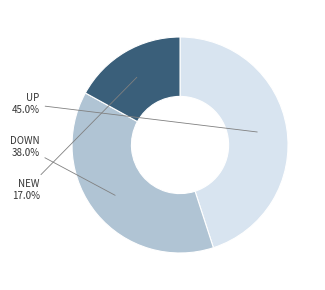

Does any single category account for the majority?

No